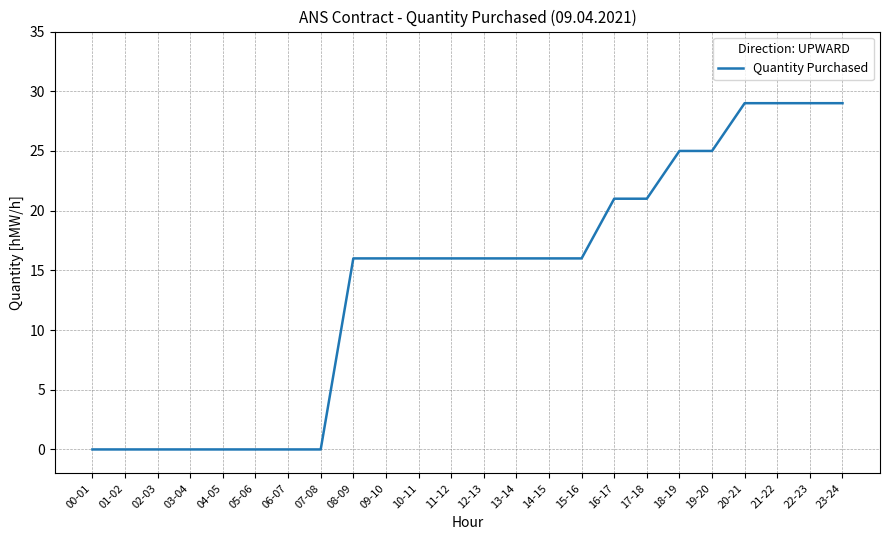

The value at 03-04 is -20. True or false?

False